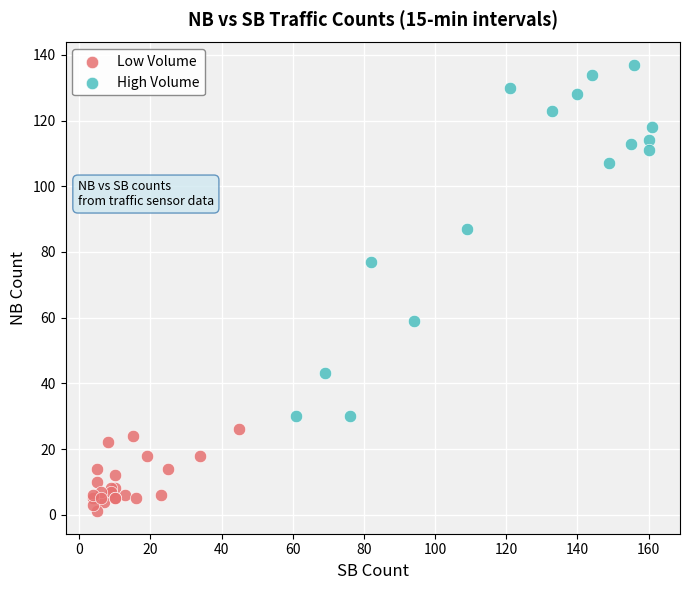

What are all the series names shown in the legend?

Low Volume, High Volume